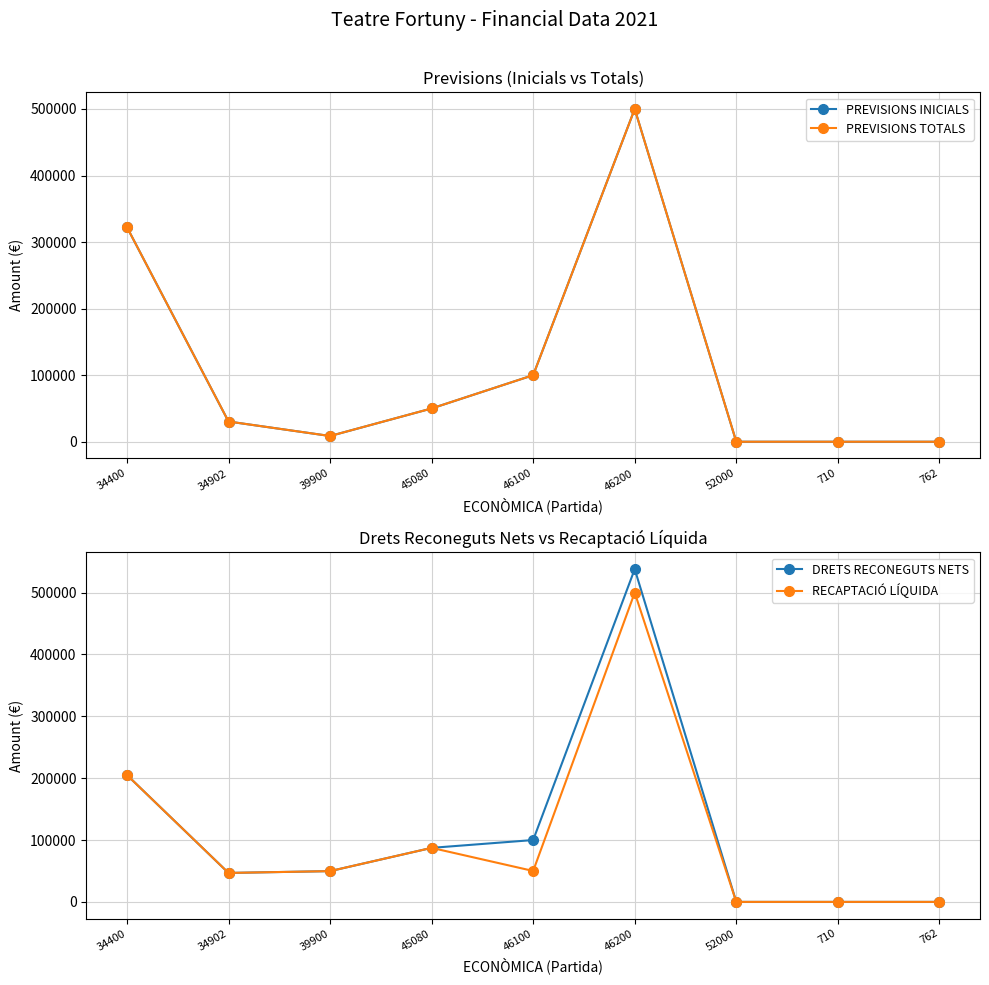

At which label does PREVISIONS TOTALS reach its minimum?

710